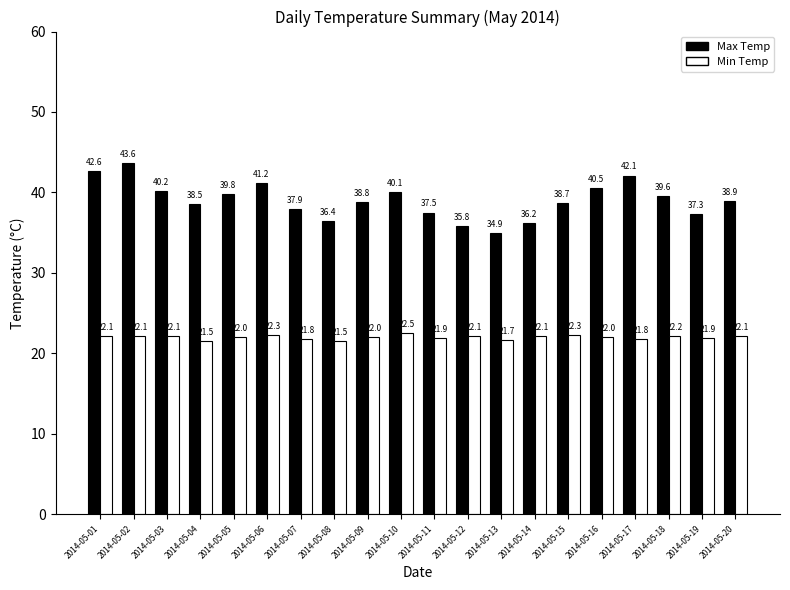

Is the value of Max Temp at 2014-05-09 greater than the value of Min Temp at 2014-05-14?

Yes